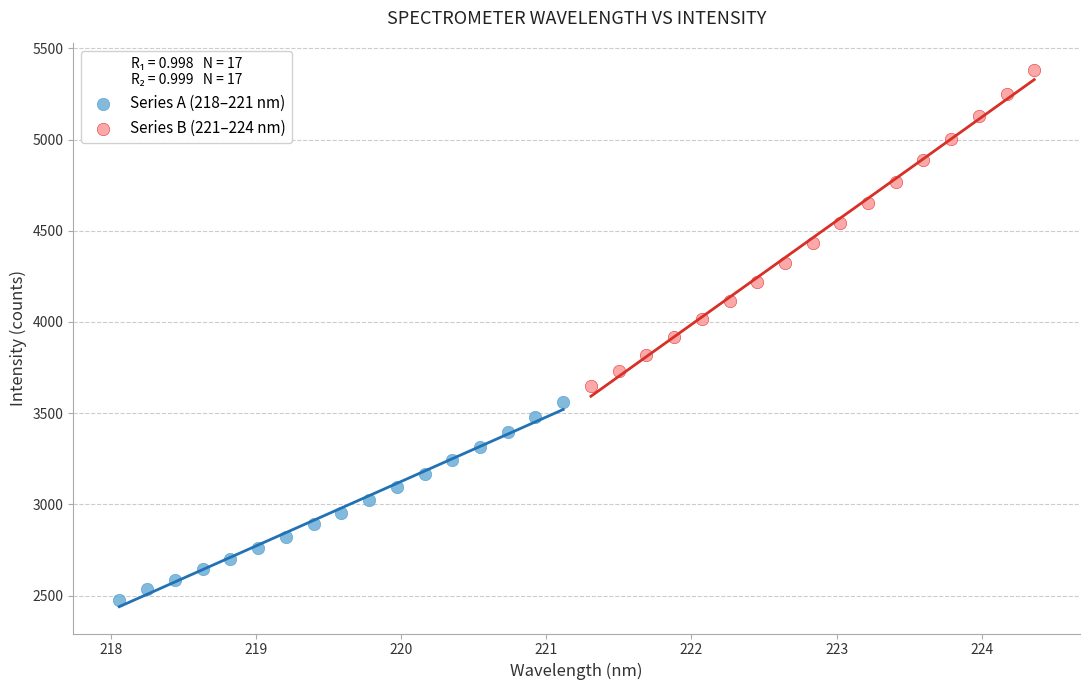

Which series contains the highest Y value?

Series B (221–224 nm)